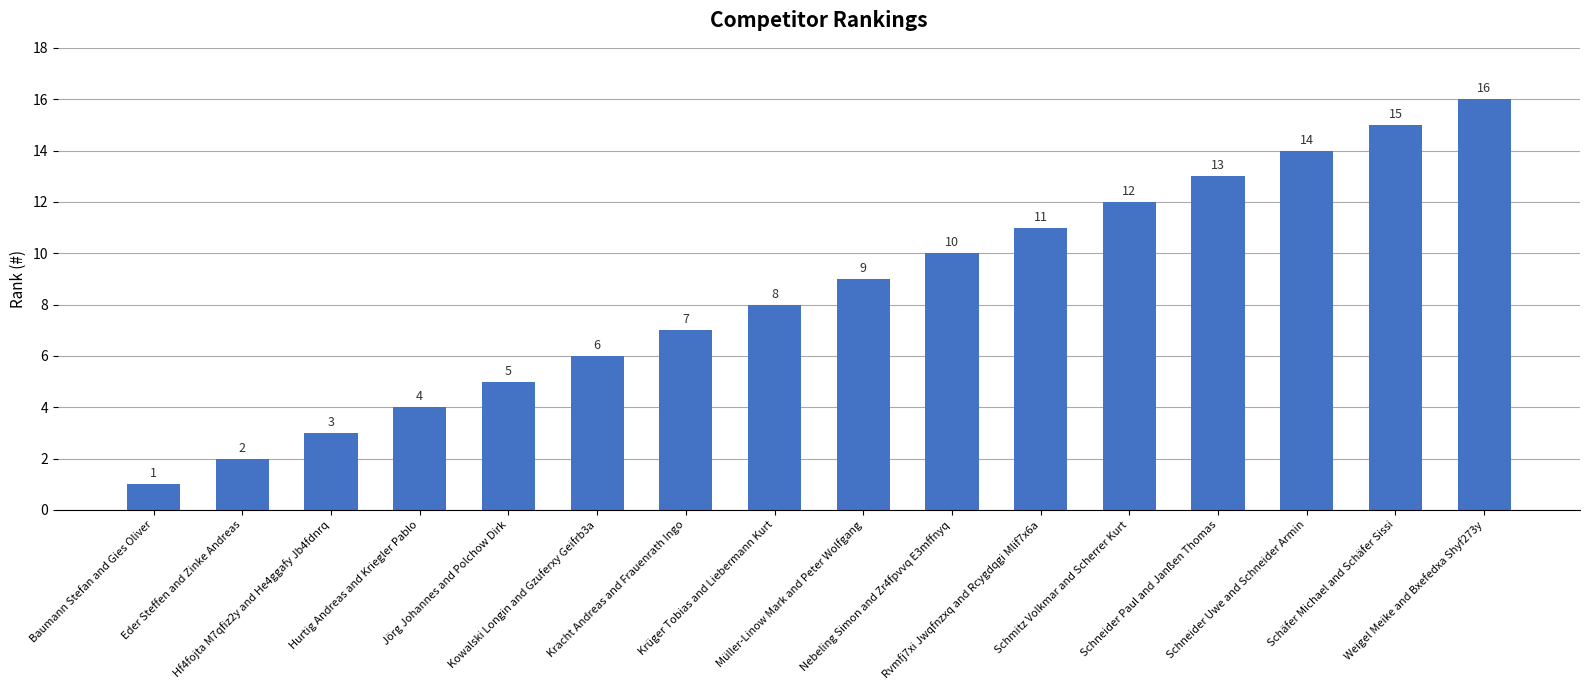

What is the label of the 11th bar from the left?

Rvmfj7xi Jwqfnzxq and Rcygdqgi Mlif7x6a